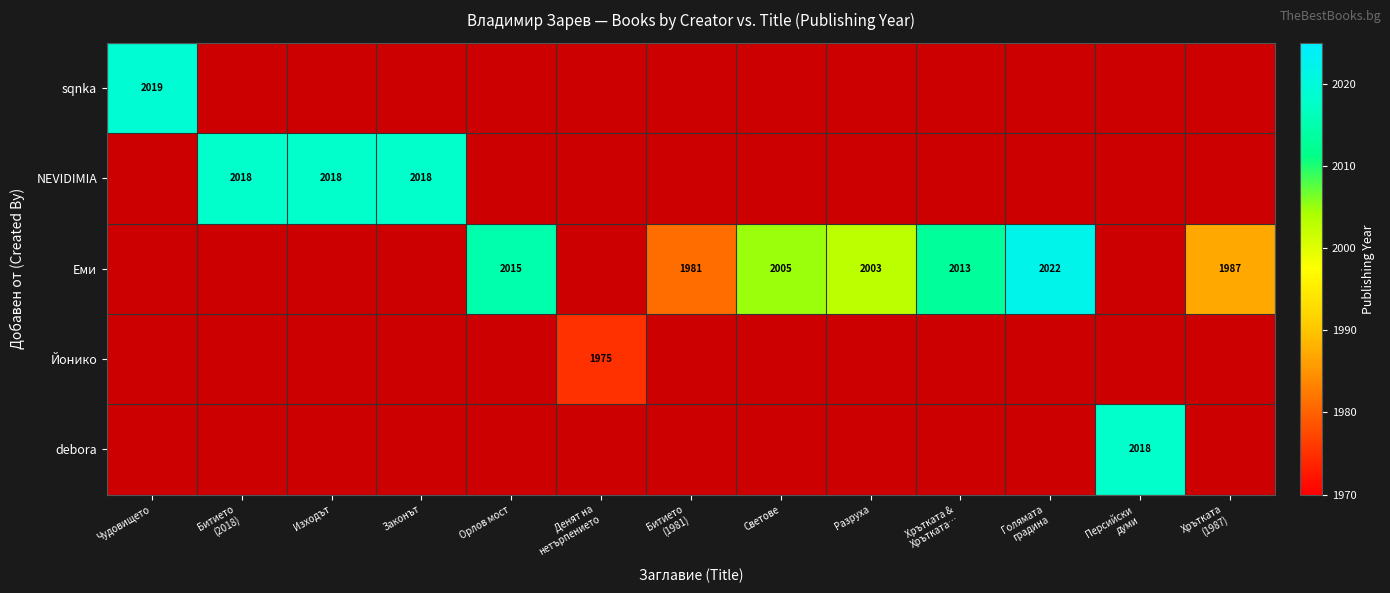

The Еми series shows 1298 at Светове. True or false?

False